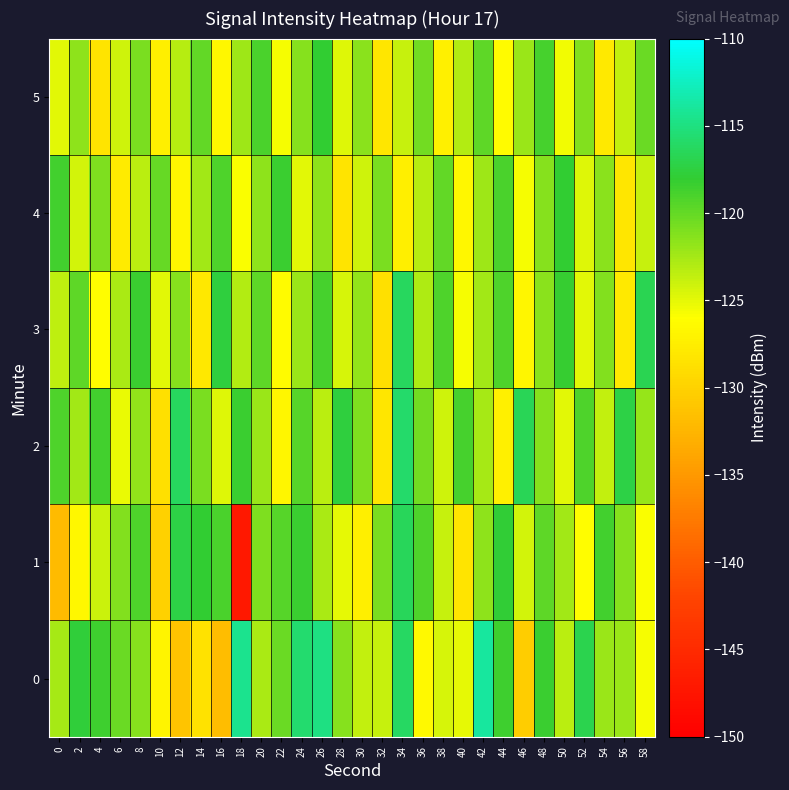

Which series has the largest total across all categories?

2